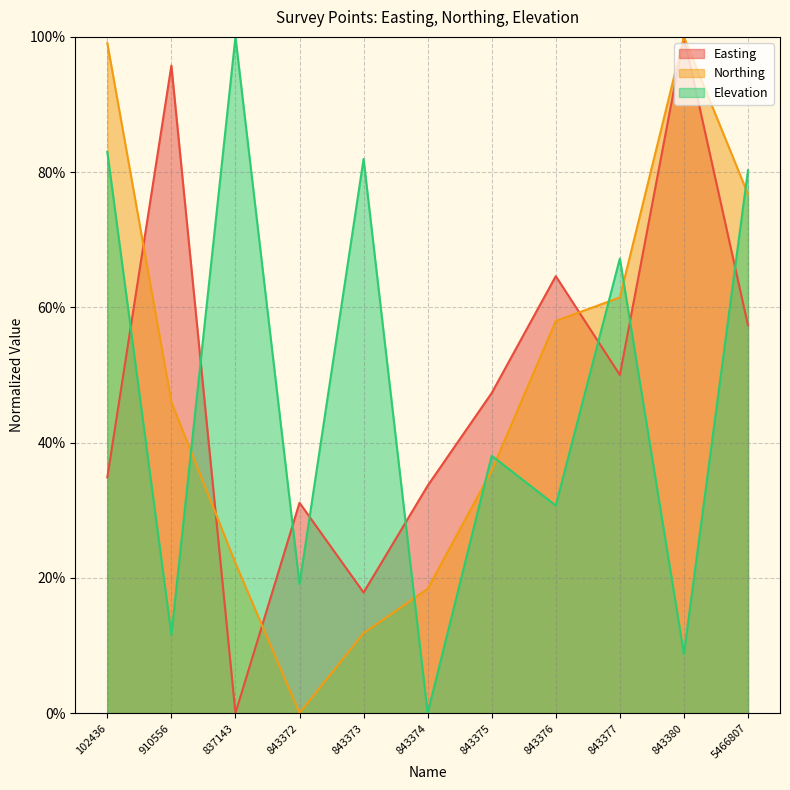

Which series has the widest spread of values?

Easting